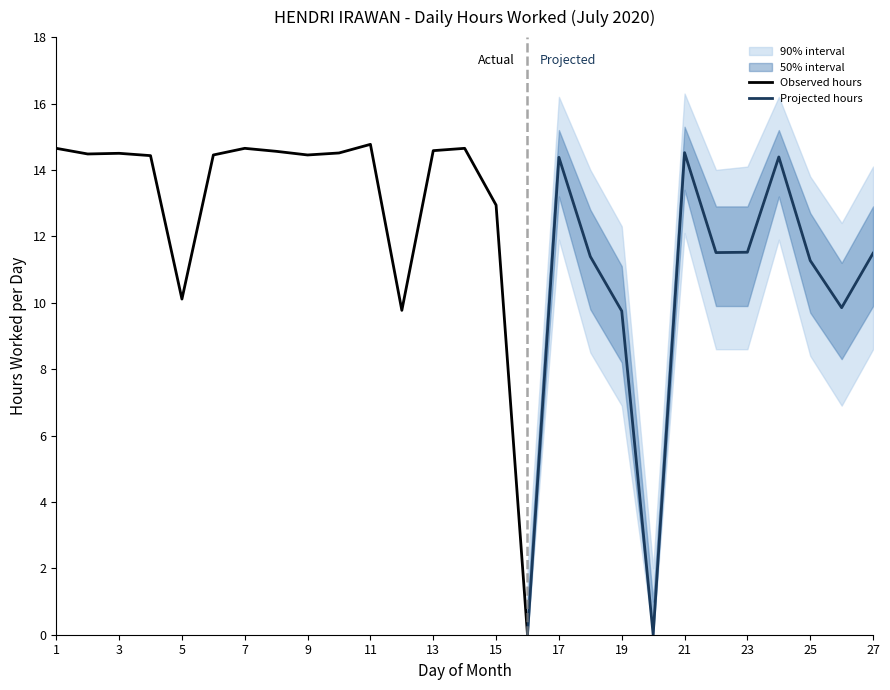

List the series in order of their peak value, lowest first.

Wide Lower, Lower Bound, Hours Worked, Upper Bound, Wide Upper